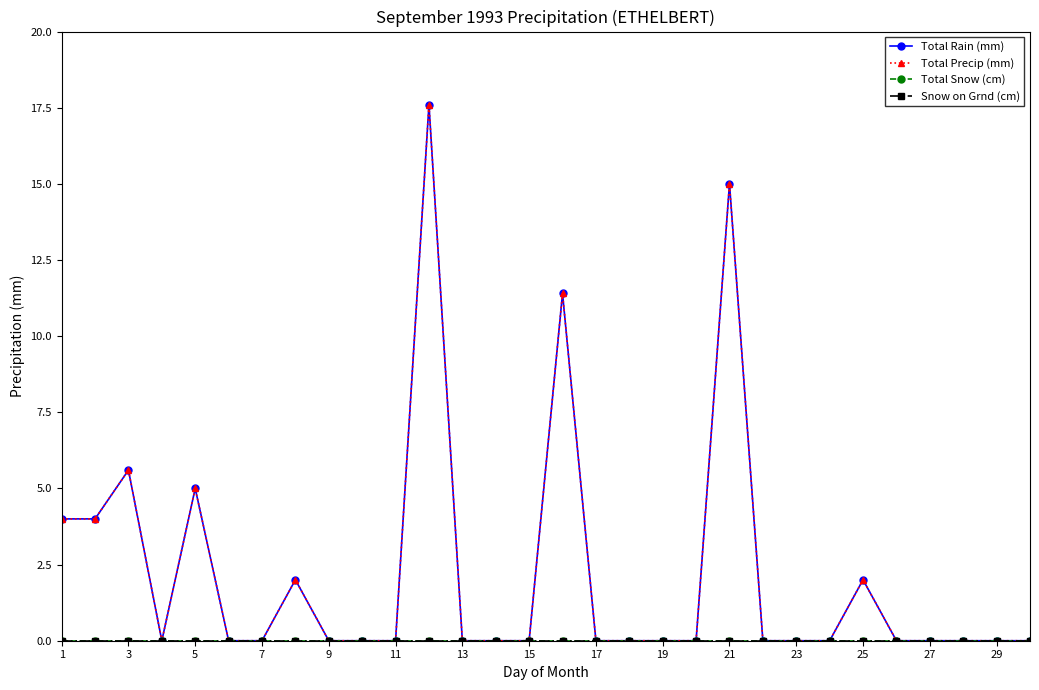

How many lines are shown in the chart?

4